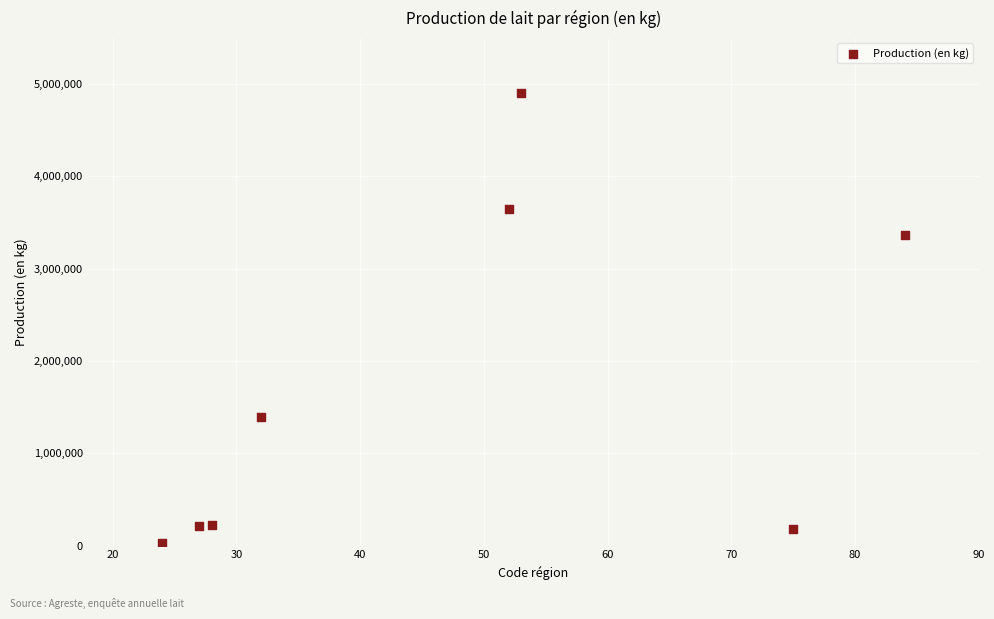

What Y value in the scatter plot is closest to 2467564?

3370386